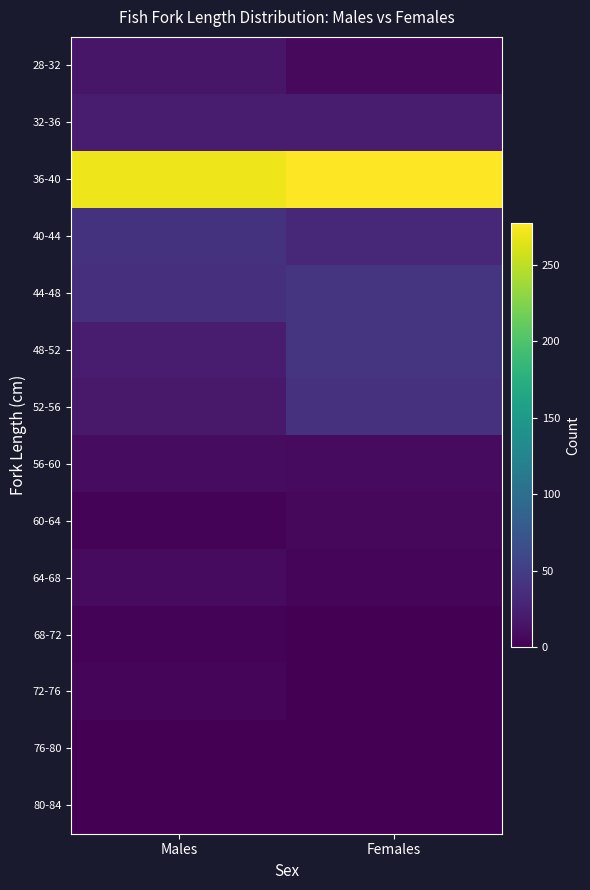

Reading left to right, extract all data points from this chart.

28-32: Males=17	Females=7
32-36: Males=22	Females=22
36-40: Males=270	Females=277
40-44: Males=41	Females=31
44-48: Males=37	Females=42
48-52: Males=21	Females=42
52-56: Males=19	Females=40
56-60: Males=9	Females=8
60-64: Males=3	Females=6
64-68: Males=8	Females=4
68-72: Males=3	Females=1
72-76: Males=4	Females=0
76-80: Males=0	Females=0
80-84: Males=1	Females=0